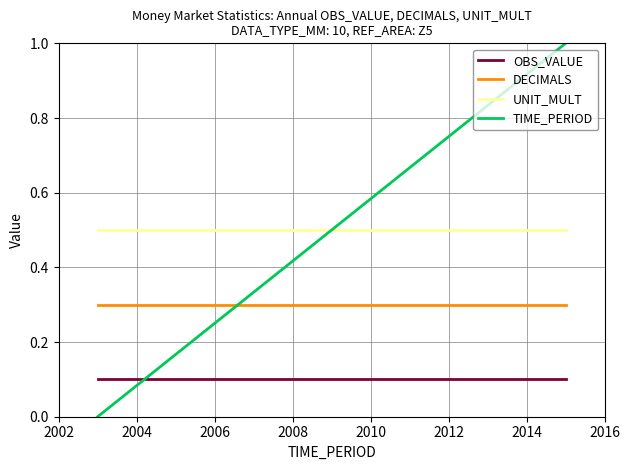

List the series in order of their peak value, lowest first.

OBS_VALUE, DECIMALS, UNIT_MULT, TIME_PERIOD